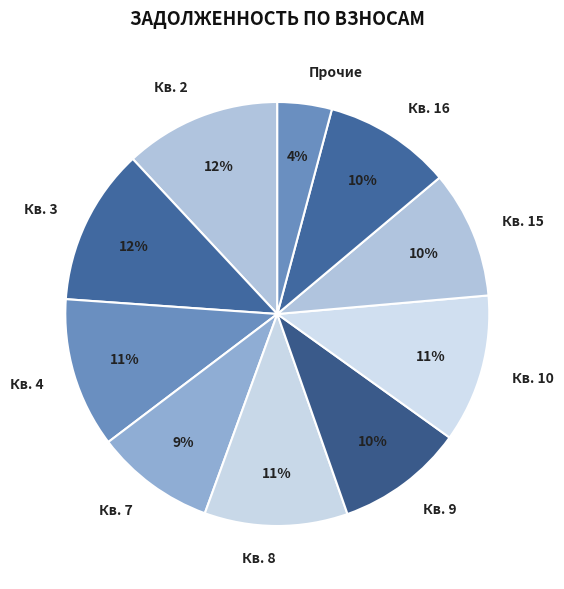

Is the sum of Кв. 8 and Кв. 3 greater than half?

No